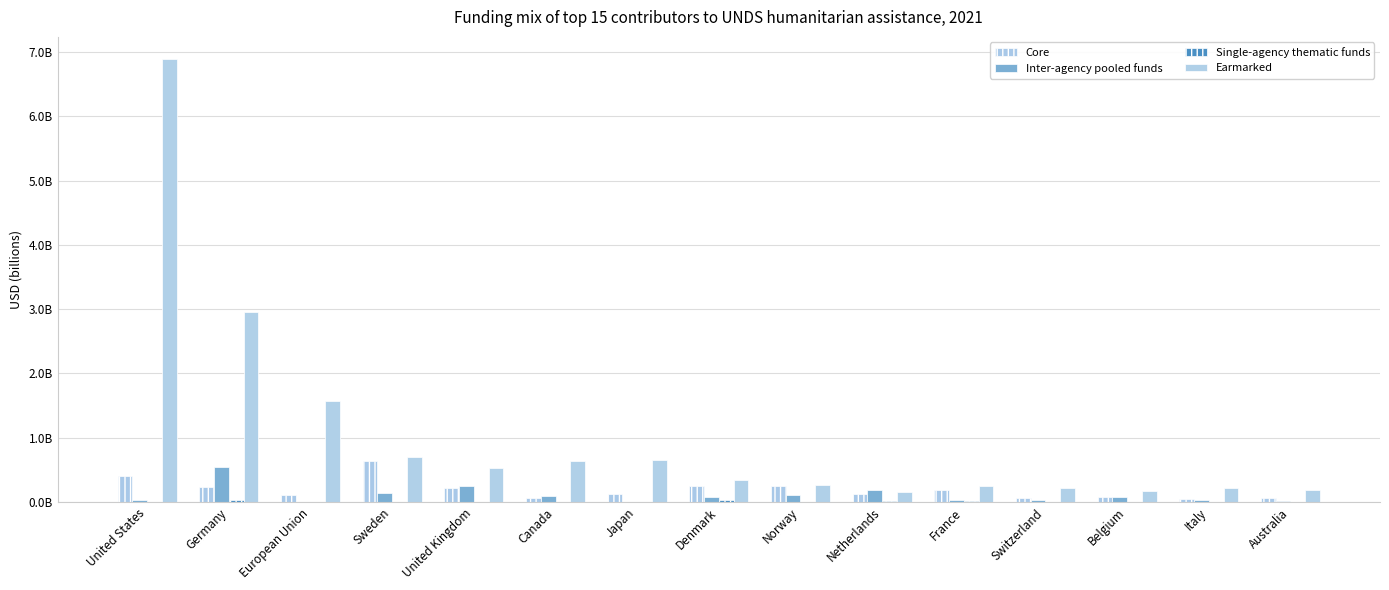

Which series changed the most between Belgium and Australia?

Inter-agency pooled funds